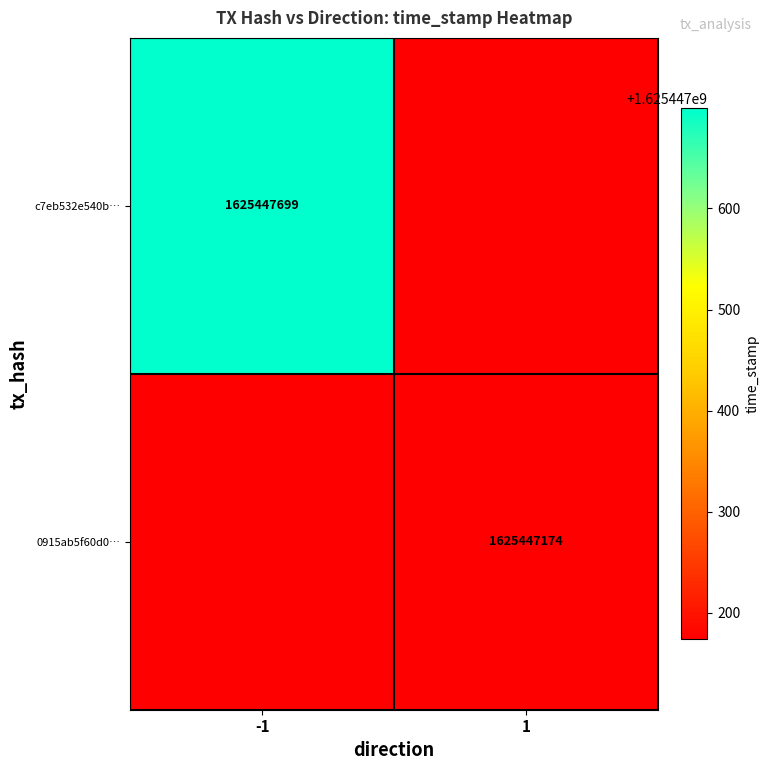

Which series changed the most between direction and time_stamp?

c7eb532e540b0a6e8cf12bf820349d959ee900e